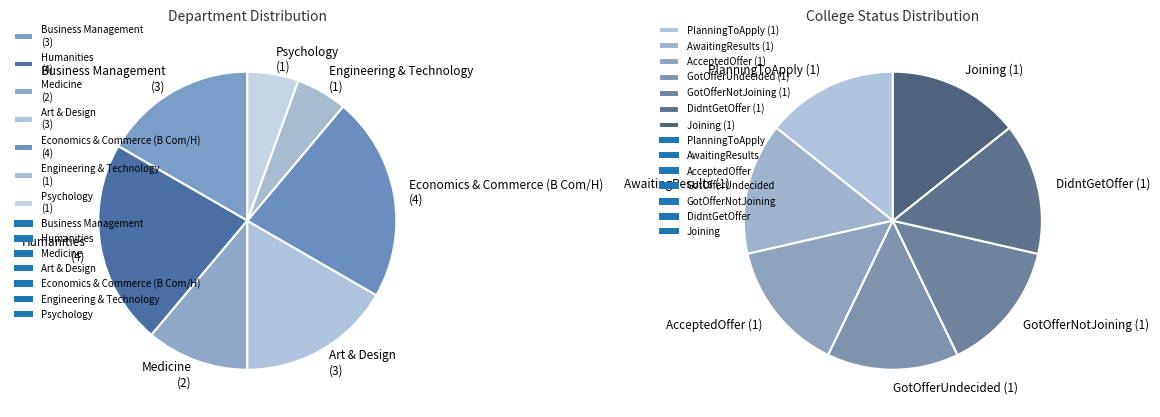

Does Medicine account for over 50% of the chart?

No